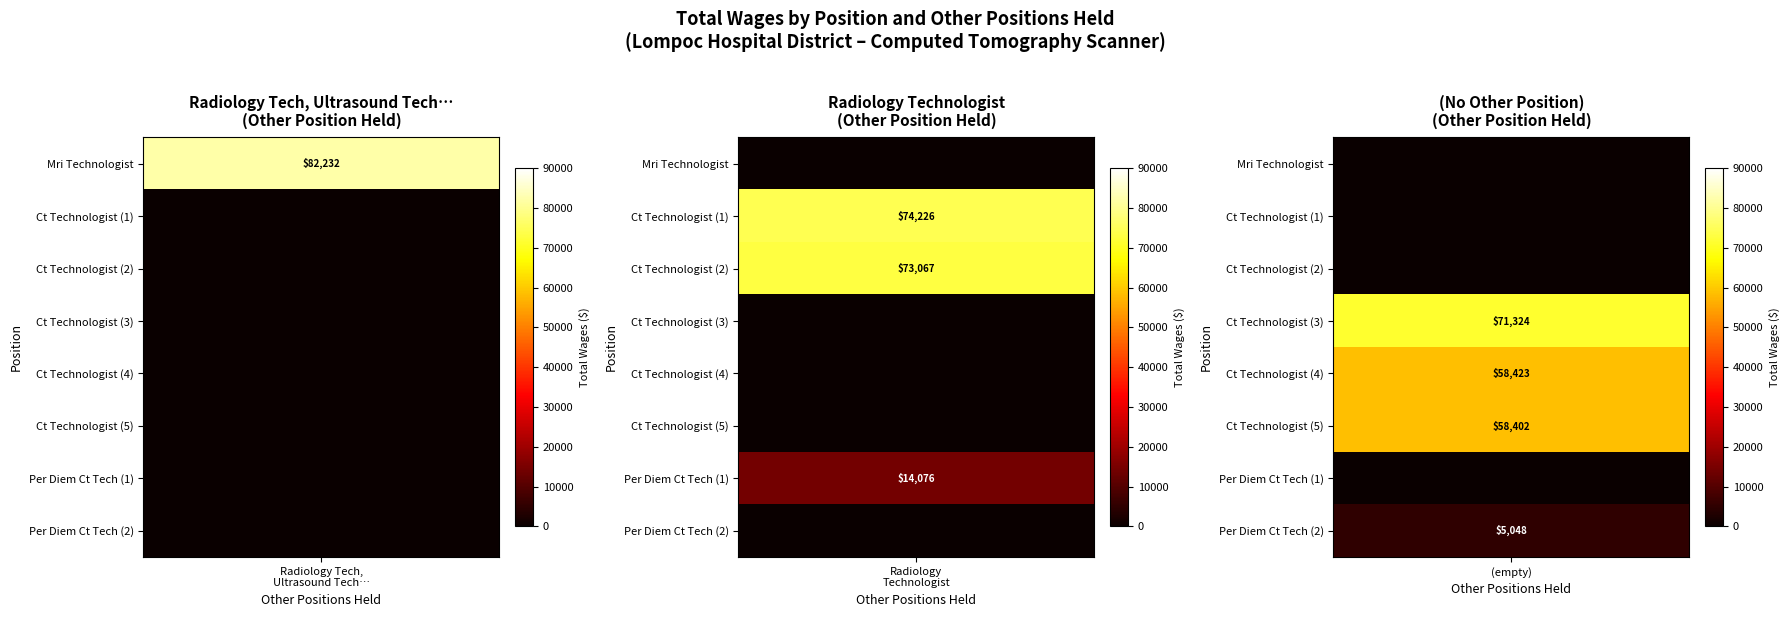

What is the difference between the maximum and minimum values in the (empty) series?

71324